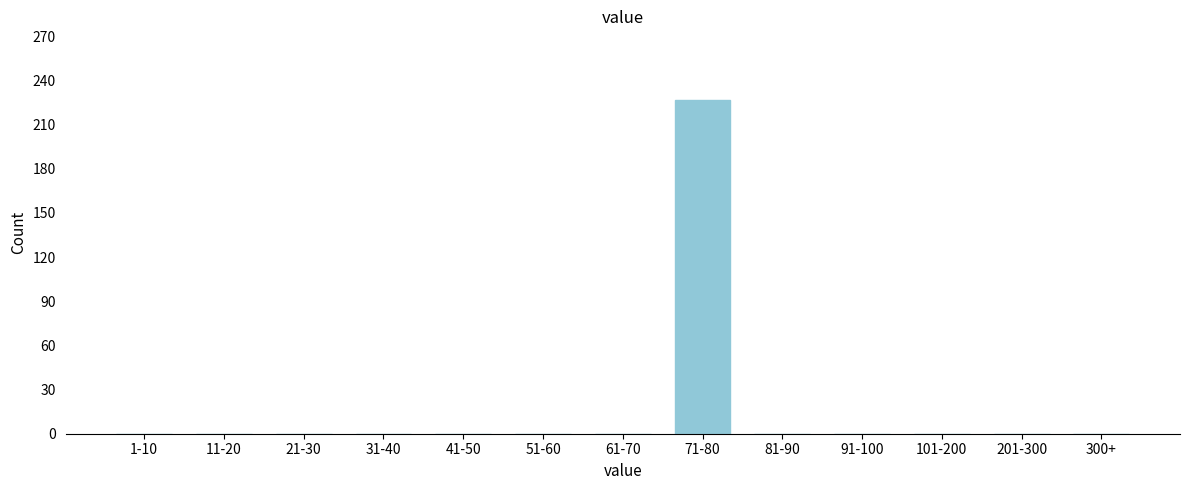

Reading left to right, transcribe all the data shown in this chart.

1-10=0	11-20=0	21-30=0	31-40=0	41-50=0	51-60=0	61-70=0	71-80=227	81-90=0	91-100=0	101-200=0	201-300=0	300+=0